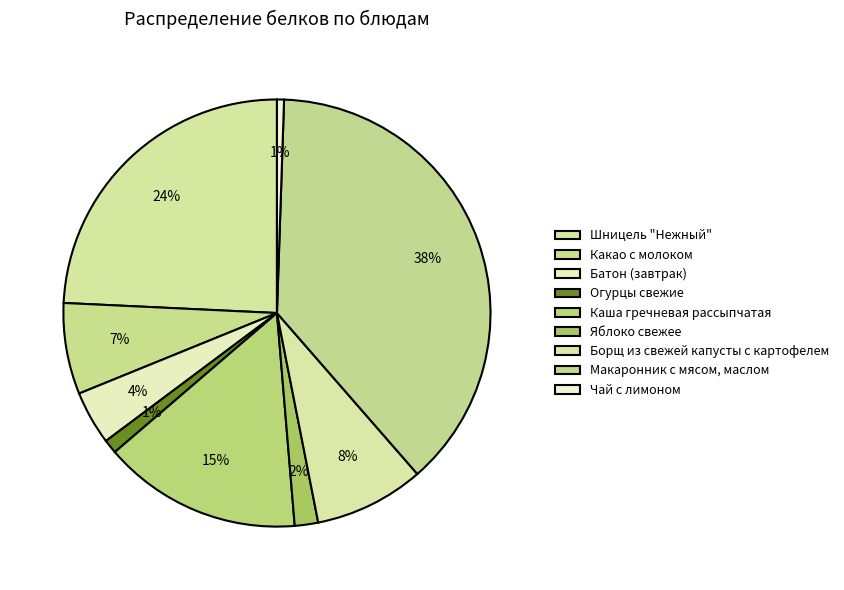

How many segments does this pie chart have?

9